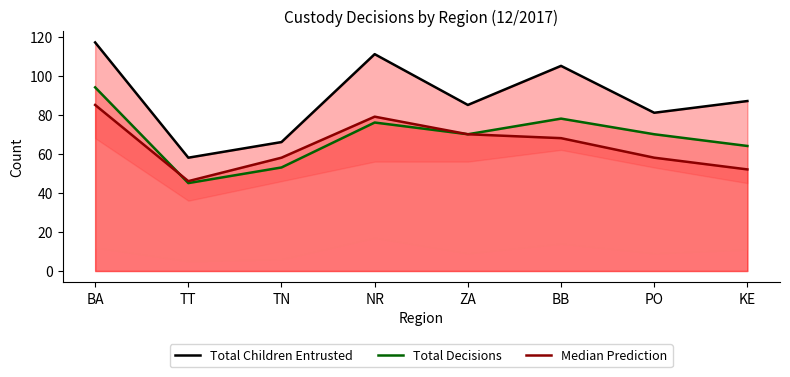

Where is Total Decisions nearest to the value 69?

ZA